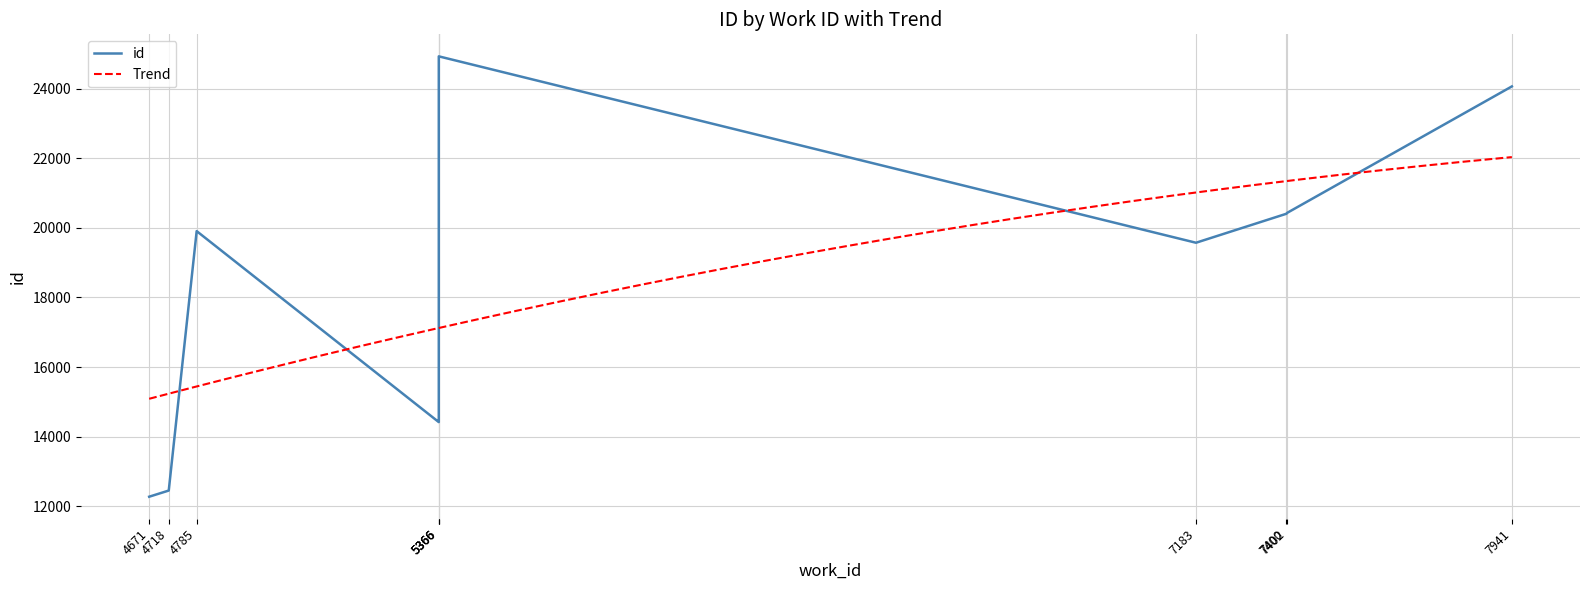

The value at 4718 is 12452. True or false?

True